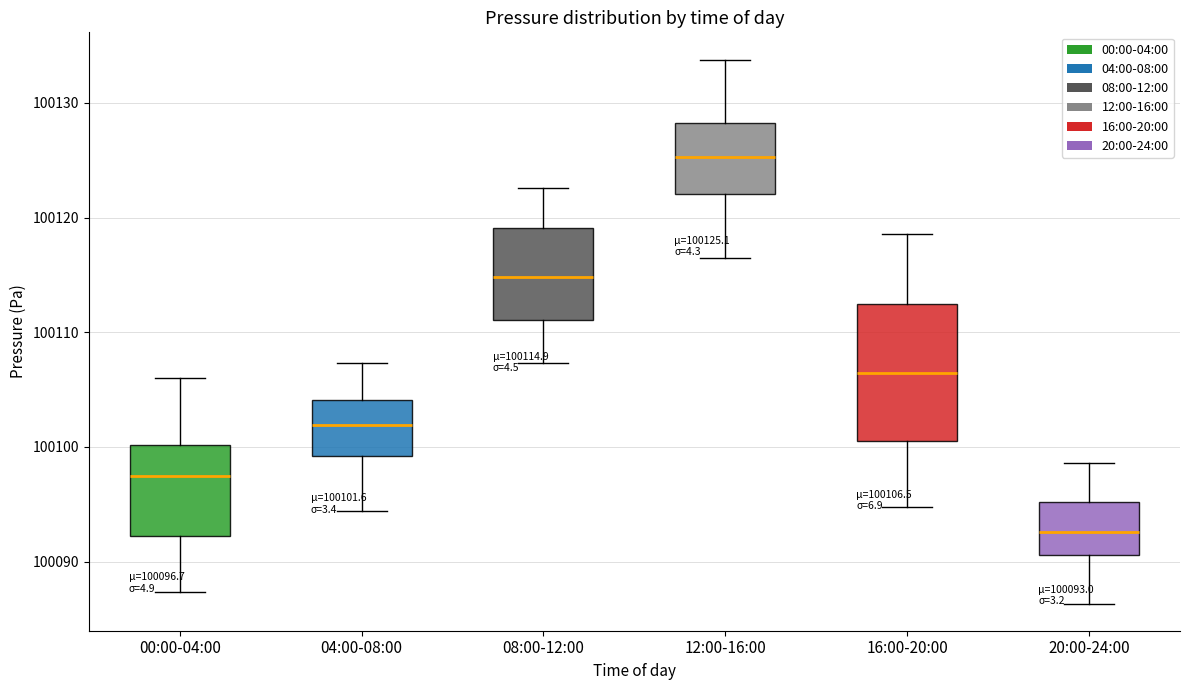

Which box is the tallest, from its lower edge to its upper edge?

16:00-20:00